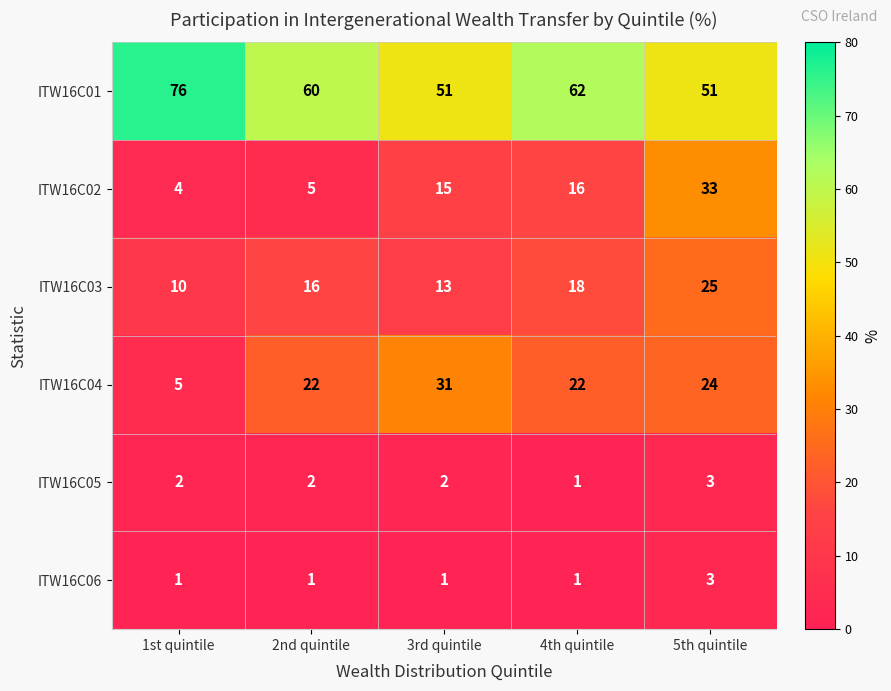

How many distinct data groups are displayed?

6